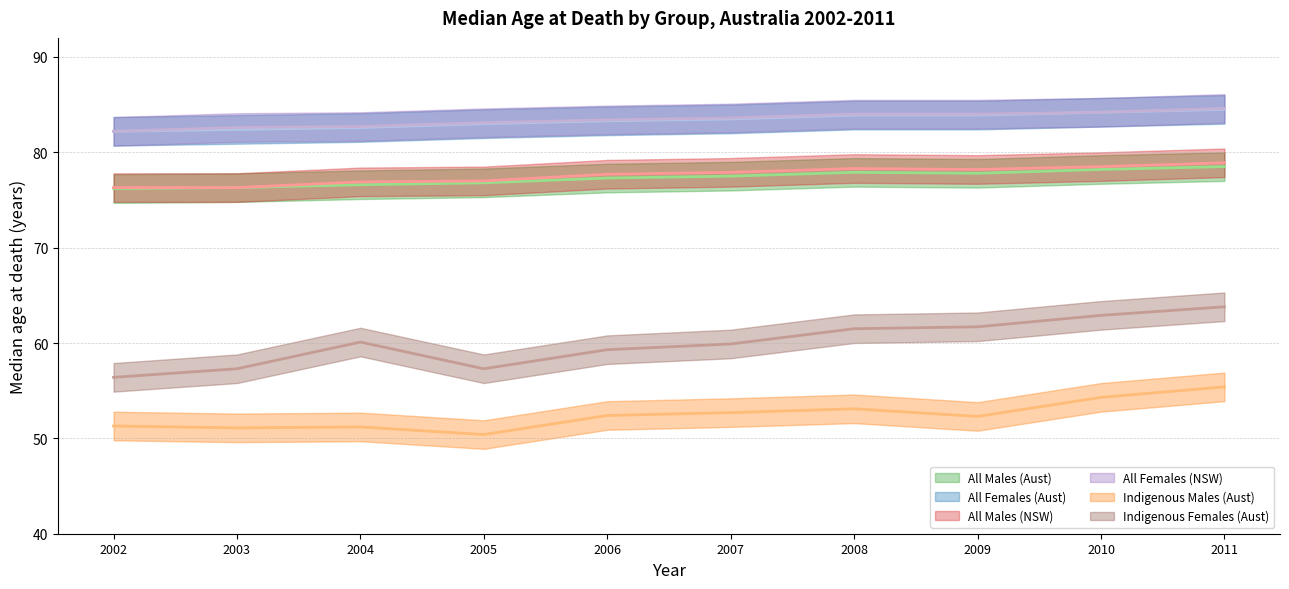

At which category is the sum across all series the highest?

2011